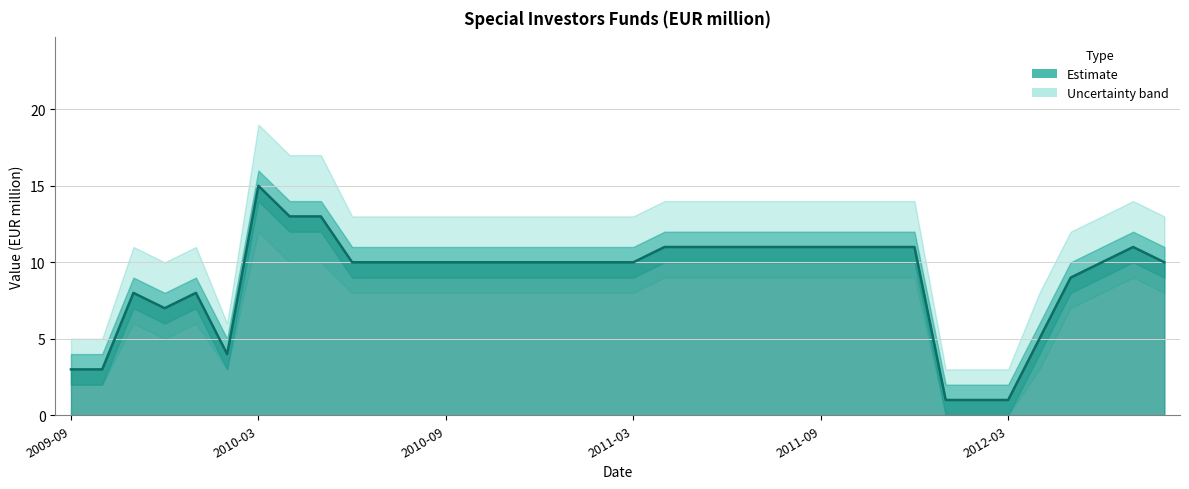

At which category does the data reach its first local valley?

2009-12